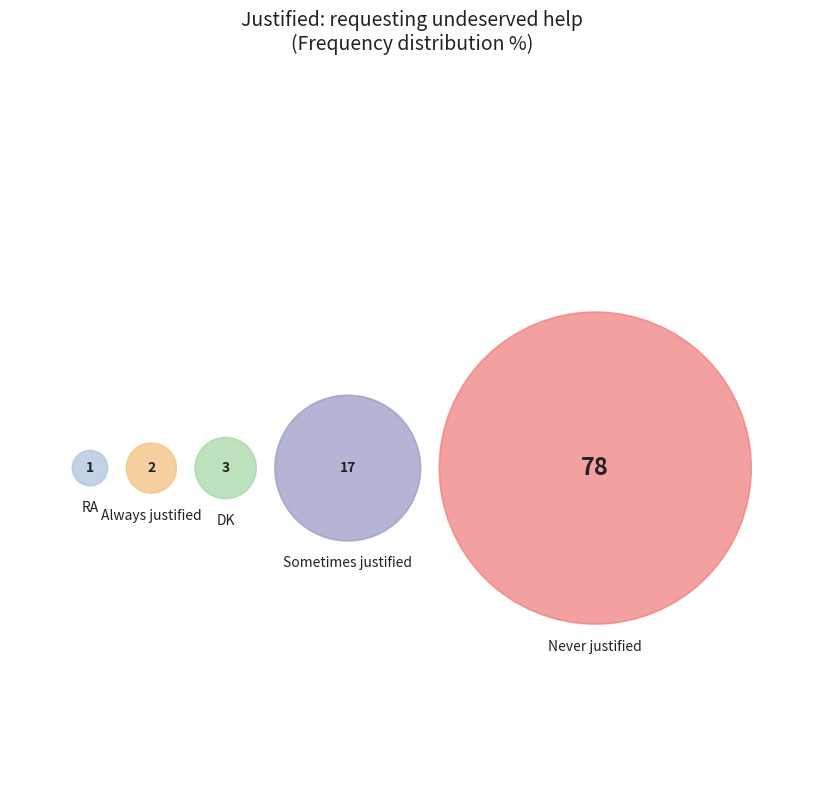

Does any single category account for the majority?

Yes